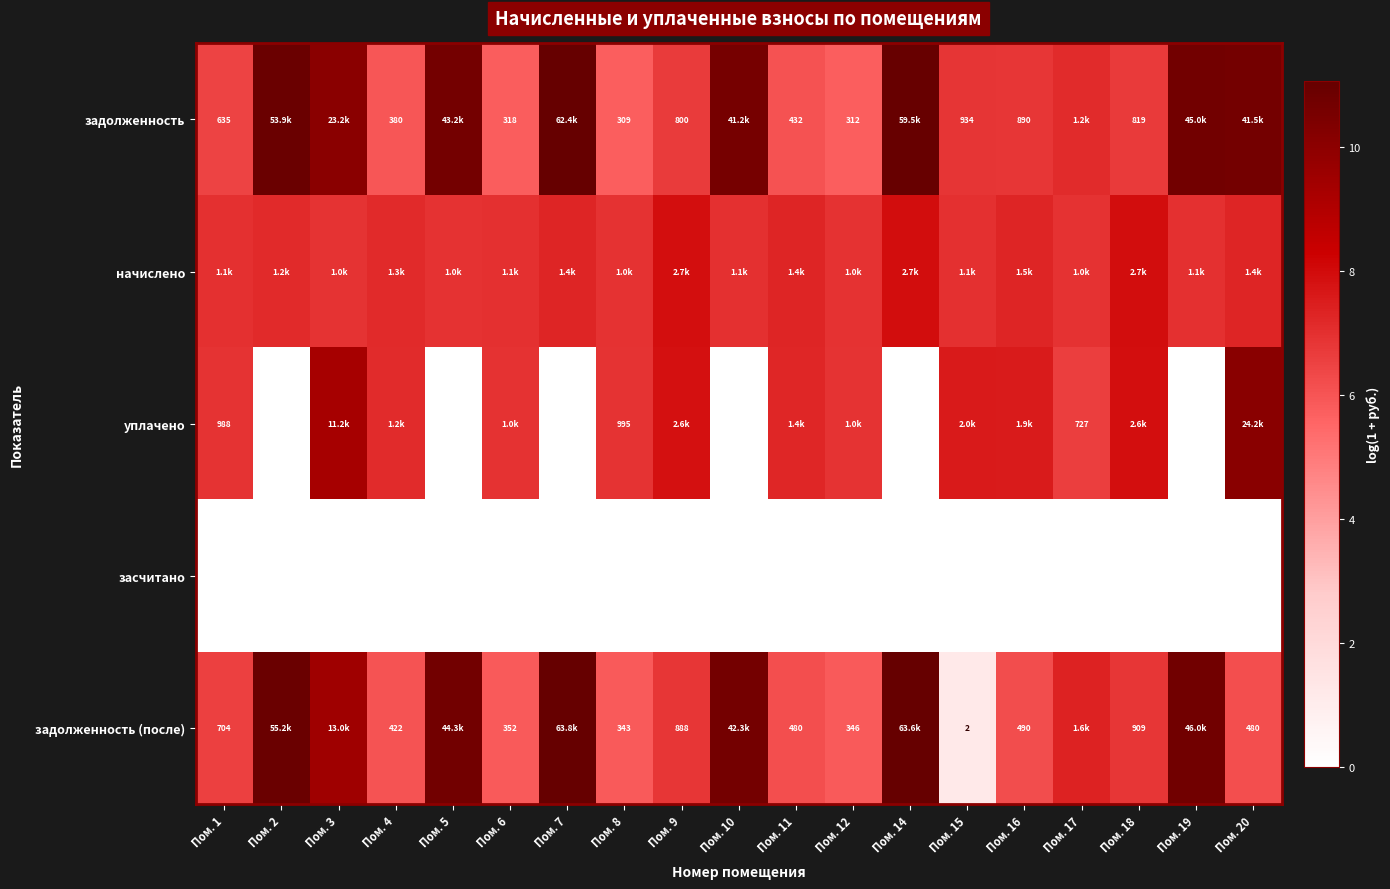

List the labels in order of начислено value, smallest first.

Пом. 3, Пом. 8, Пом. 17, Пом. 12, Пом. 5, Пом. 1, Пом. 6, Пом. 10, Пом. 19, Пом. 15, Пом. 2, Пом. 4, Пом. 11, Пом. 20, Пом. 7, Пом. 16, Пом. 9, Пом. 18, Пом. 14